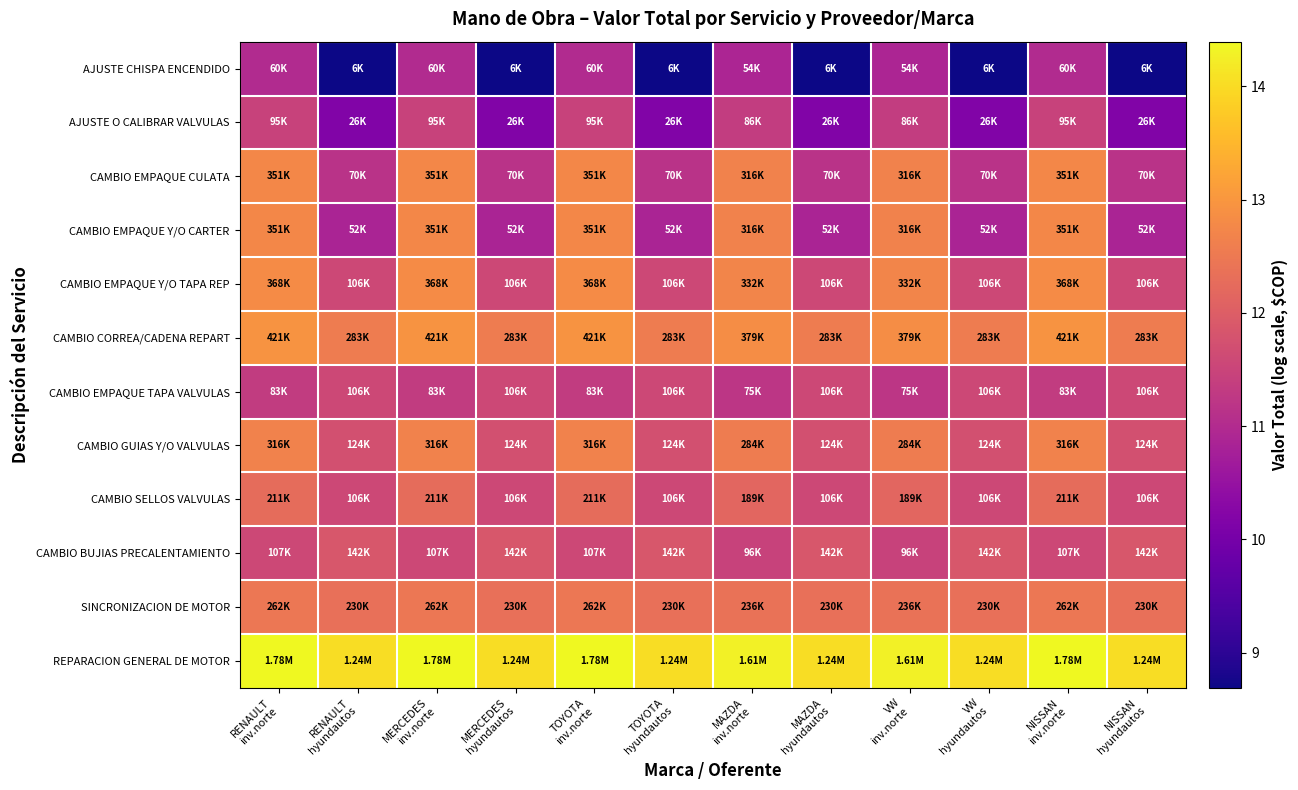

What is the greatest value displayed?

14.4